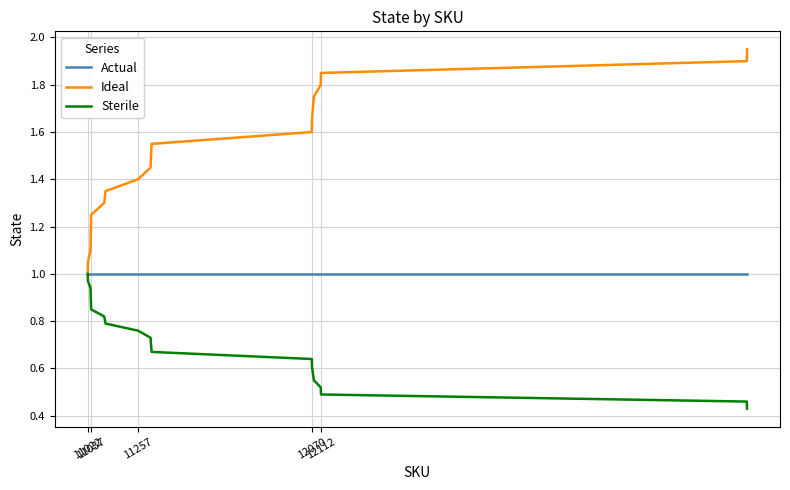

Which series has the widest spread of values?

Ideal